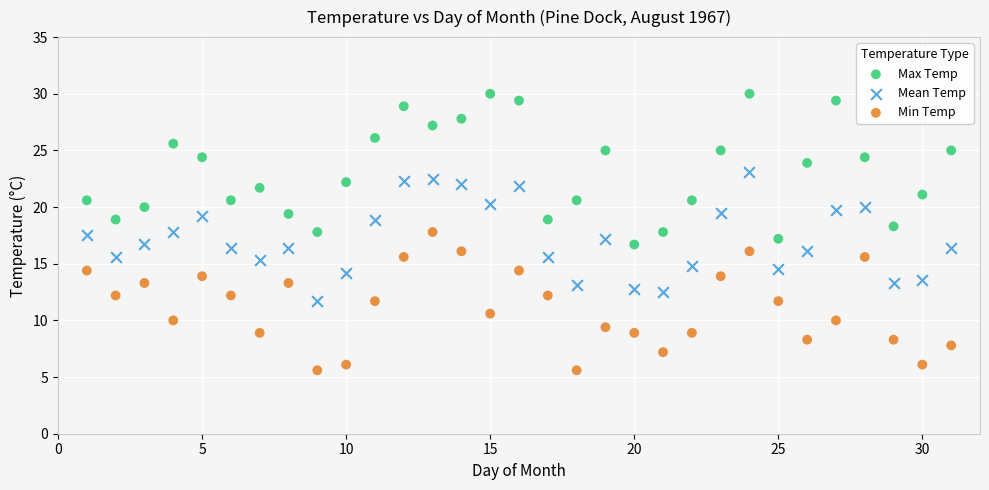

Which series contains the lowest Y value?

Min Temp